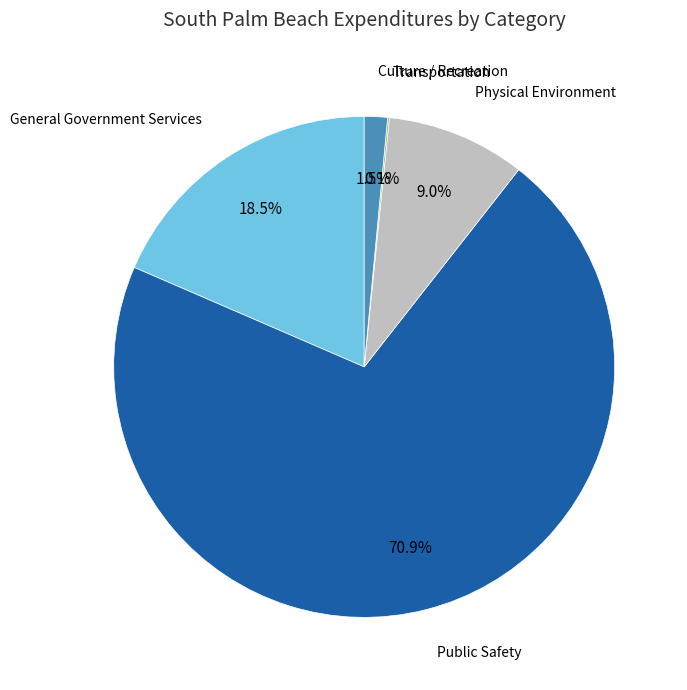

How much of the chart is everything except Public Safety?

29.1%